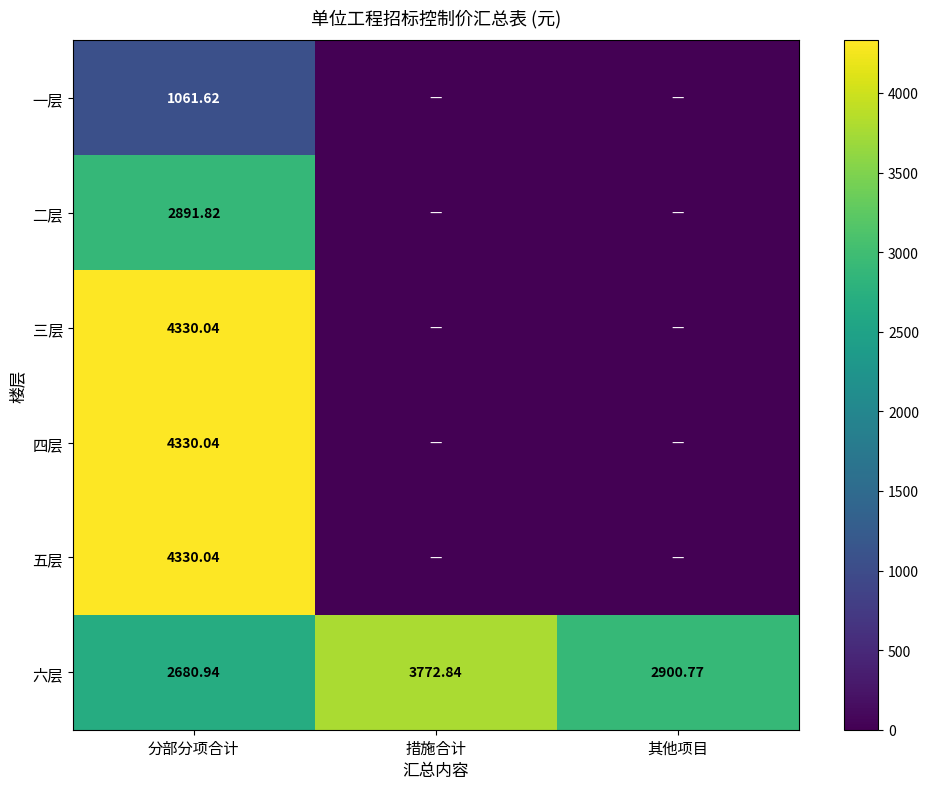

Is the value of 五层 at 分部分项合计 greater than the value of 六层 at 措施合计?

Yes